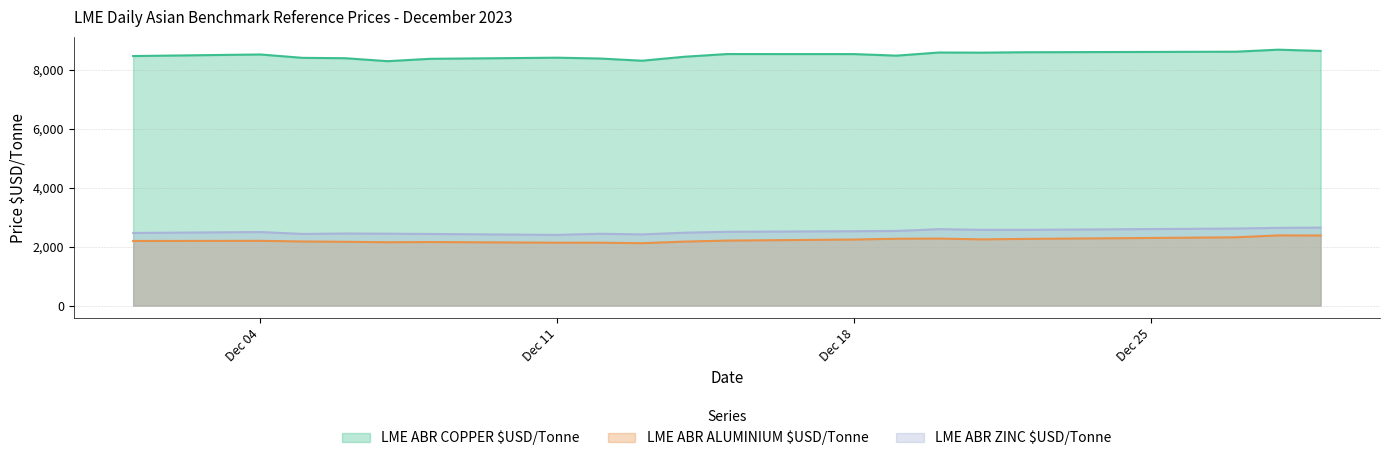

What is the difference between the LME ABR ZINC $USD/Tonne values at 2023-12-08 and 2023-12-21?

140.1